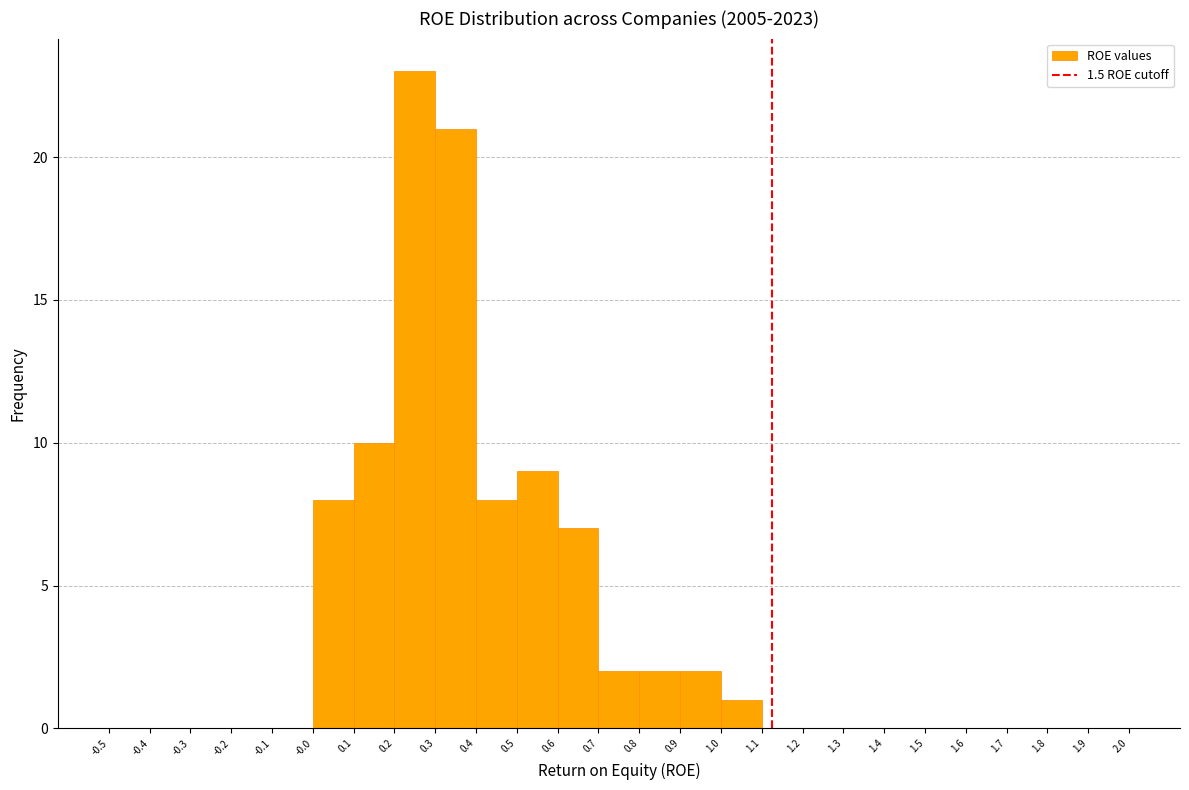

Reading left to right, list every bar in this chart as the range it spans on the x-axis followed by its height. The values are not printed on the chart, so give them approximately, as read against the axis.

-0.5 to -0.4: 0
-0.4 to -0.3: 0
-0.3 to -0.2: 0
-0.2 to -0.1: 0
-0.1 to -0.0: 0
-0.0 to 0.1: 8
0.1 to 0.2: 10
0.2 to 0.3: 23
0.3 to 0.4: 21
0.4 to 0.5: 8
0.5 to 0.6: 9
0.6 to 0.7: 7
0.7 to 0.8: 2
0.8 to 0.9: 2
0.9 to 1.0: 2
1.0 to 1.1: 1
1.1 to 1.2: 0
1.2 to 1.3: 0
1.3 to 1.4: 0
1.4 to 1.5: 0
1.5 to 1.6: 0
1.6 to 1.7: 0
1.7 to 1.8: 0
1.8 to 1.9: 0
1.9 to 2.0: 0